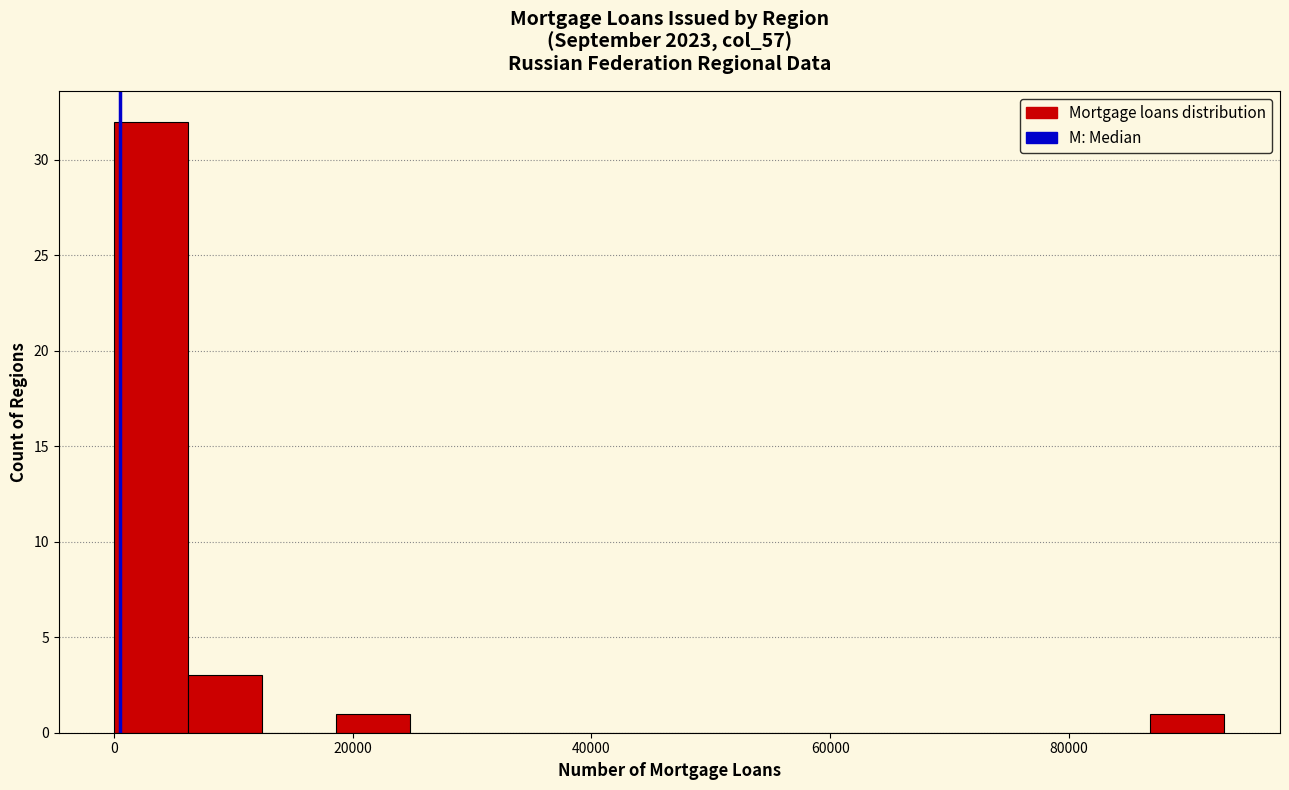

Read against the x-axis, roughly where is the centre of the tallest bar?

4000